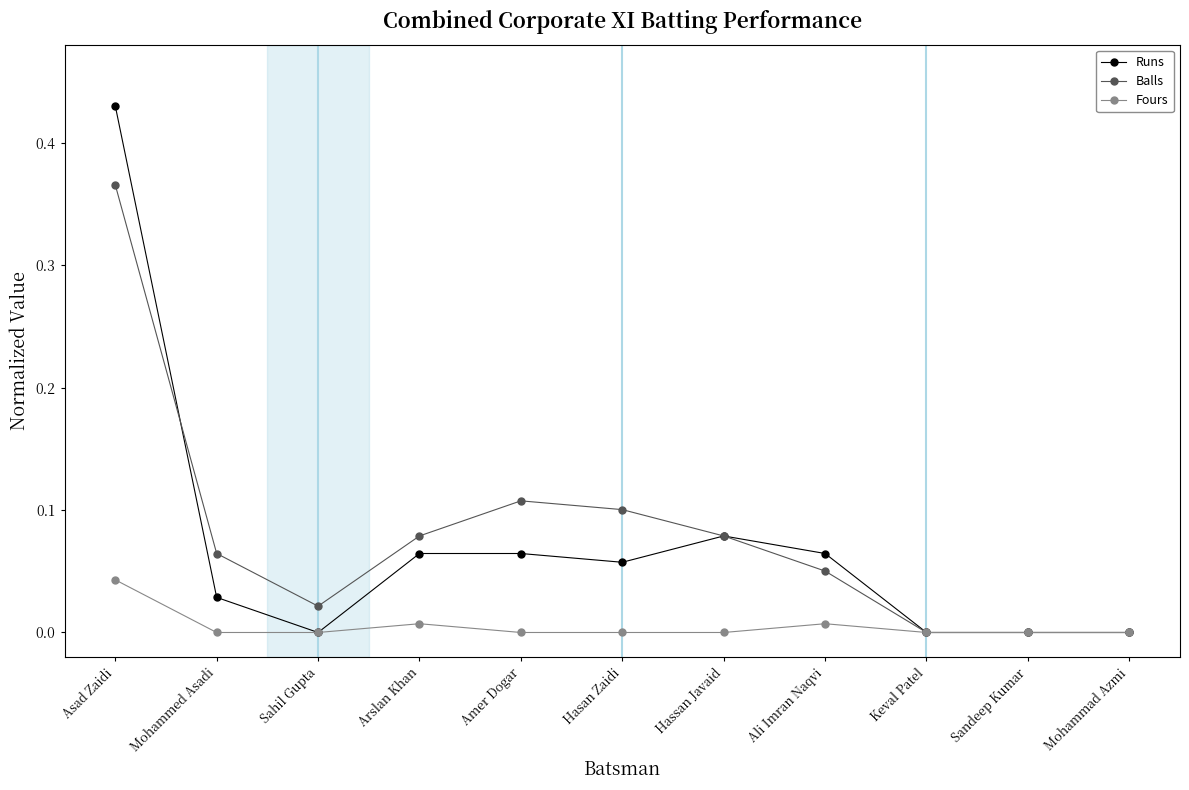

The Runs series shows 0.3 at Mohammad Azmi. True or false?

False